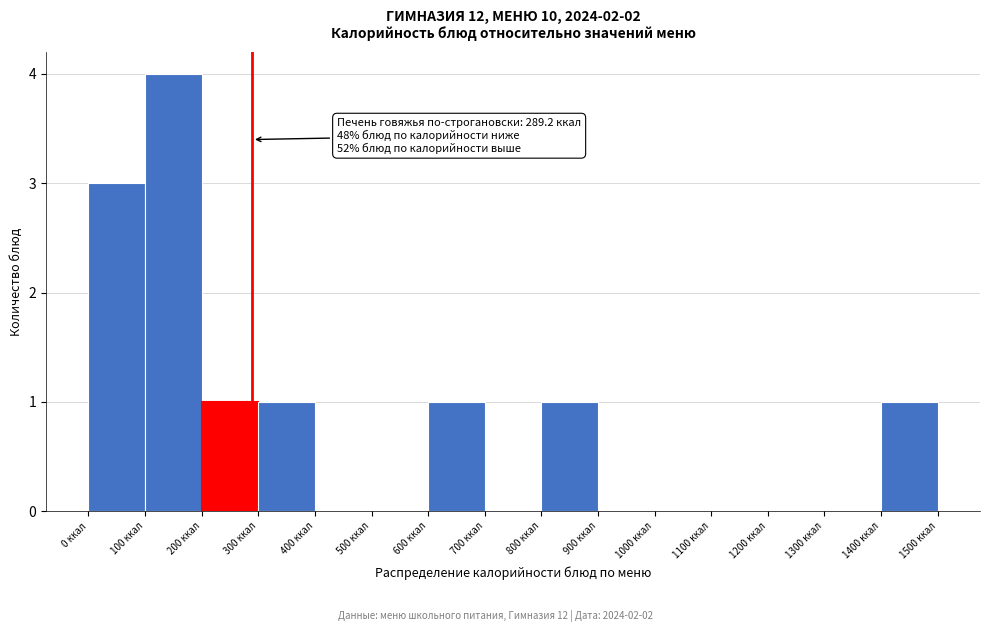

Over which range of the x-axis is the bar tallest?

100 to 200